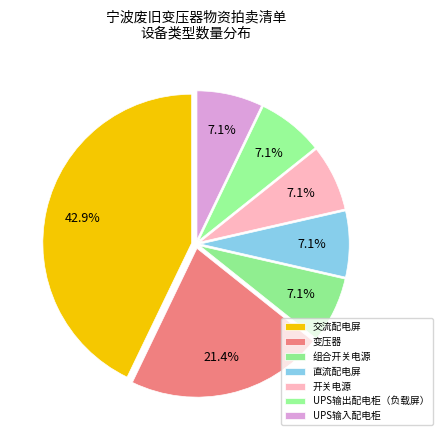

What percentage is the 变压器 slice, to the nearest percent?

21%